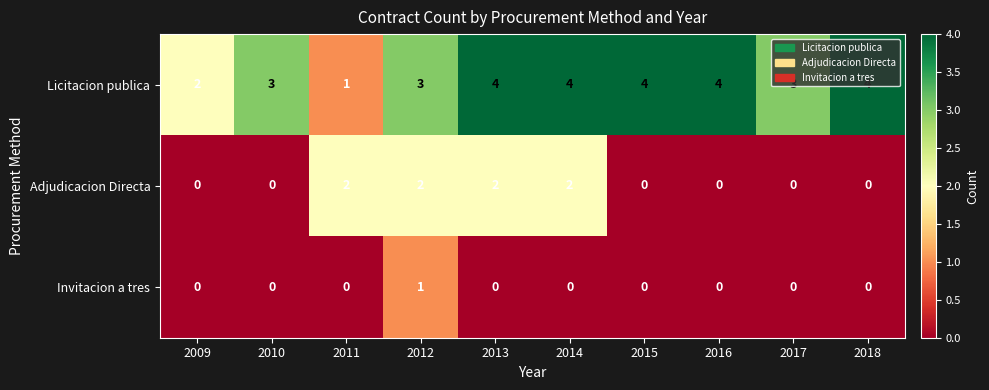

What is the sum of the Adjudicacion Directa values at 2012 and 2013?

4